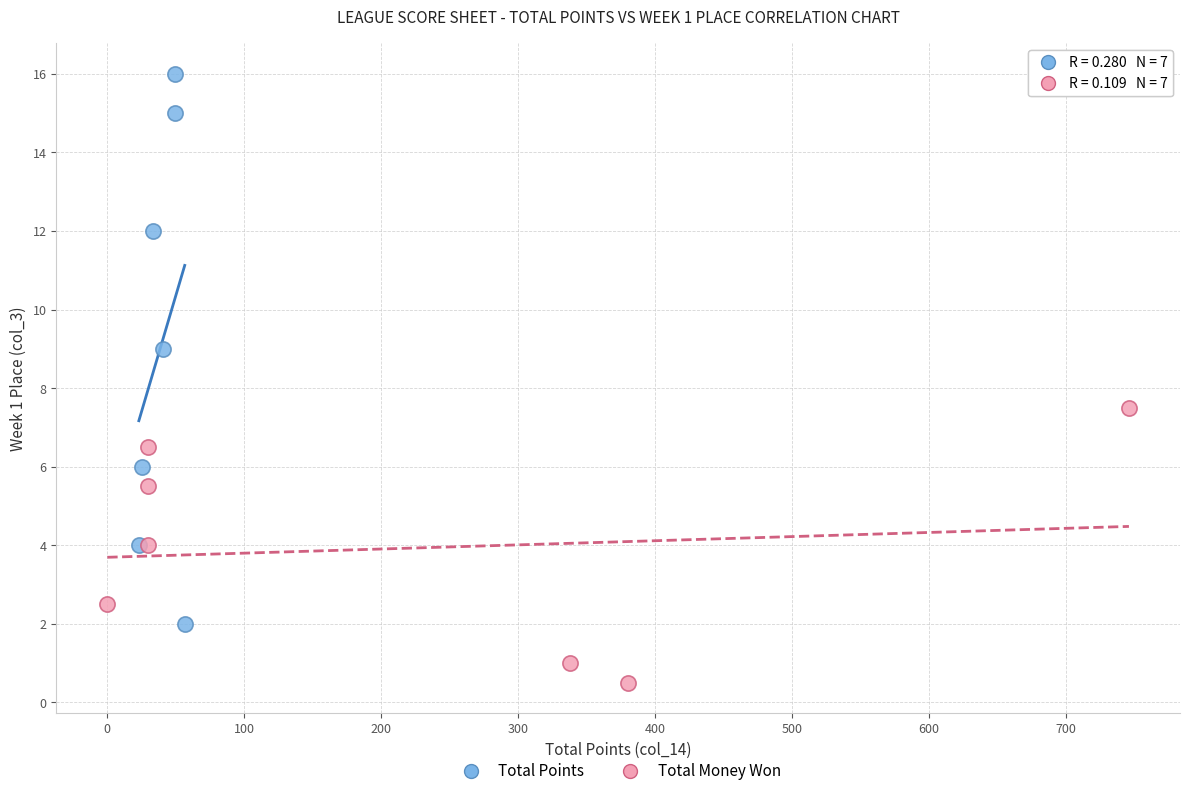

What are all the series names shown in the legend?

Total Points, Total Money Won